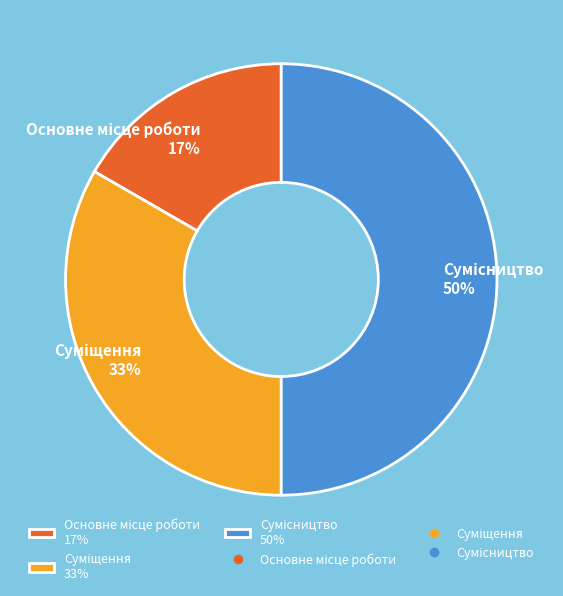

To the nearest percent, what is the average slice percentage?

33%